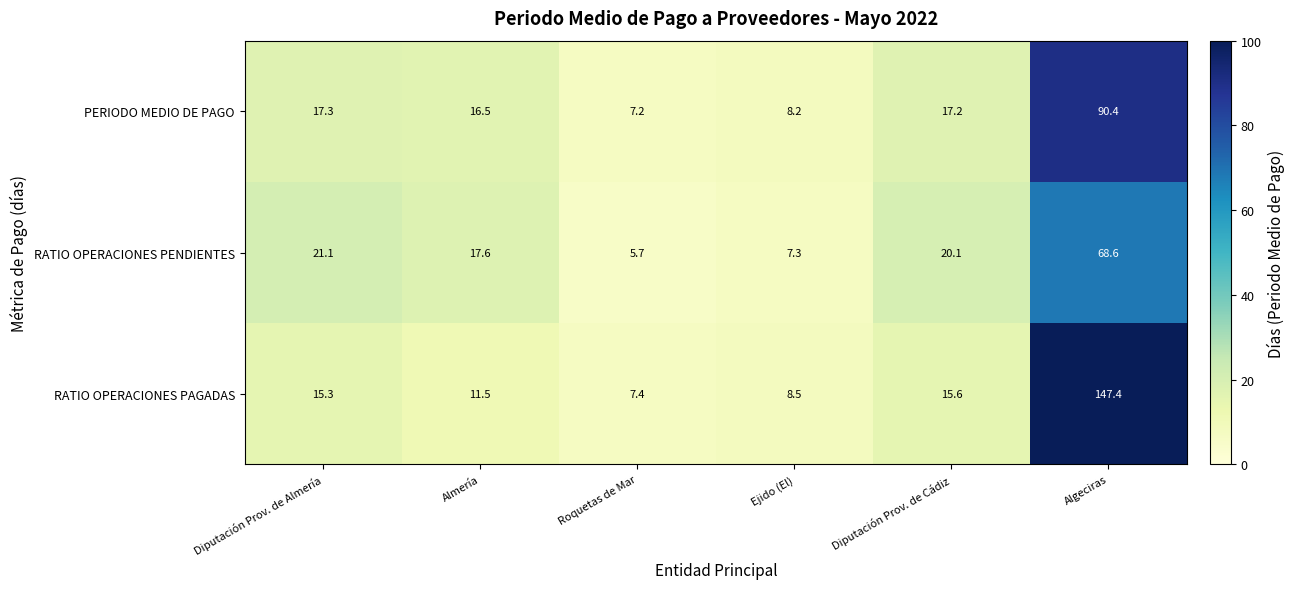

Reading right to left, extract all data points from this chart.

PERIODO MEDIO DE PAGO: 90.4	17.2	8.2	7.2	16.5	17.3
RATIO OPERACIONES PENDIENTES: 68.6	20.1	7.3	5.7	17.6	21.1
RATIO OPERACIONES PAGADAS: 147.4	15.6	8.5	7.4	11.5	15.3